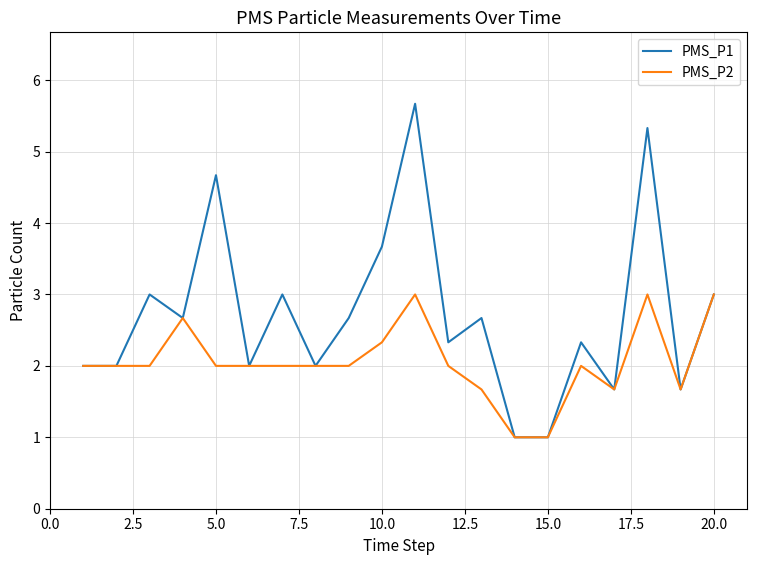

Rank the series by their average value, from highest to lowest.

PMS_P1, PMS_P2